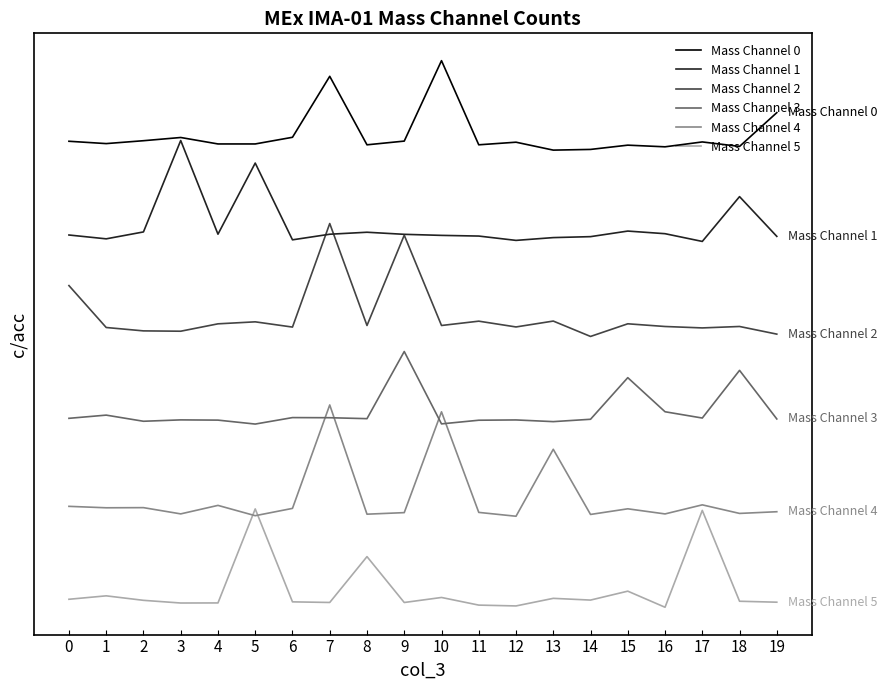

What is the difference between the maximum and minimum values in the Mass Channel 1 series?

1.1